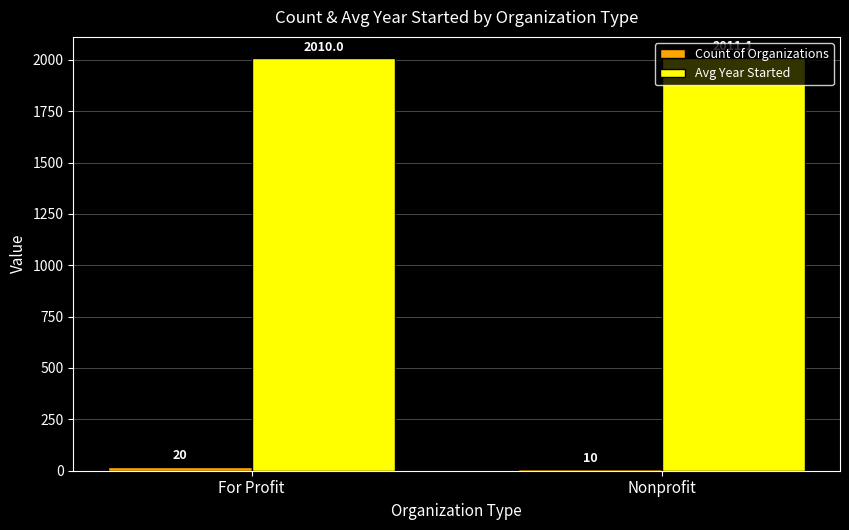

How many bars are there in each group?

2